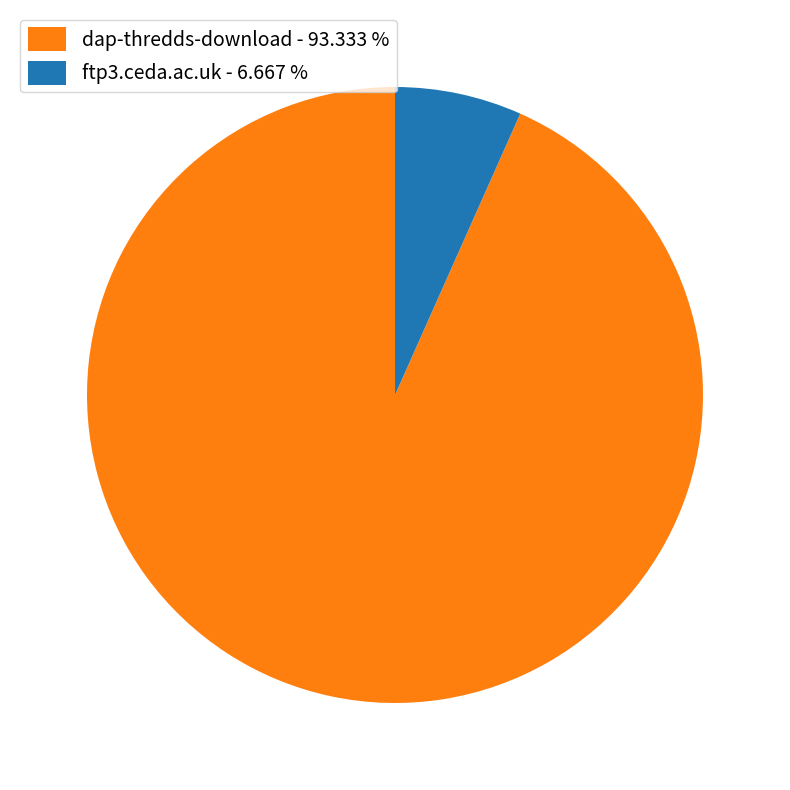

Which has a higher value, ftp3.ceda.ac.uk - 6.667 % or dap-thredds-download - 93.333 %?

dap-thredds-download - 93.333 %